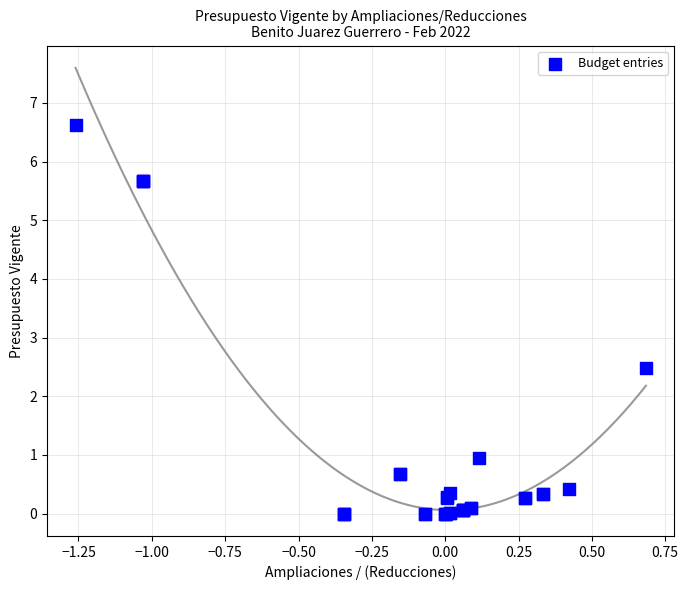

What Y value in the scatter plot is closest to 3?

2.5